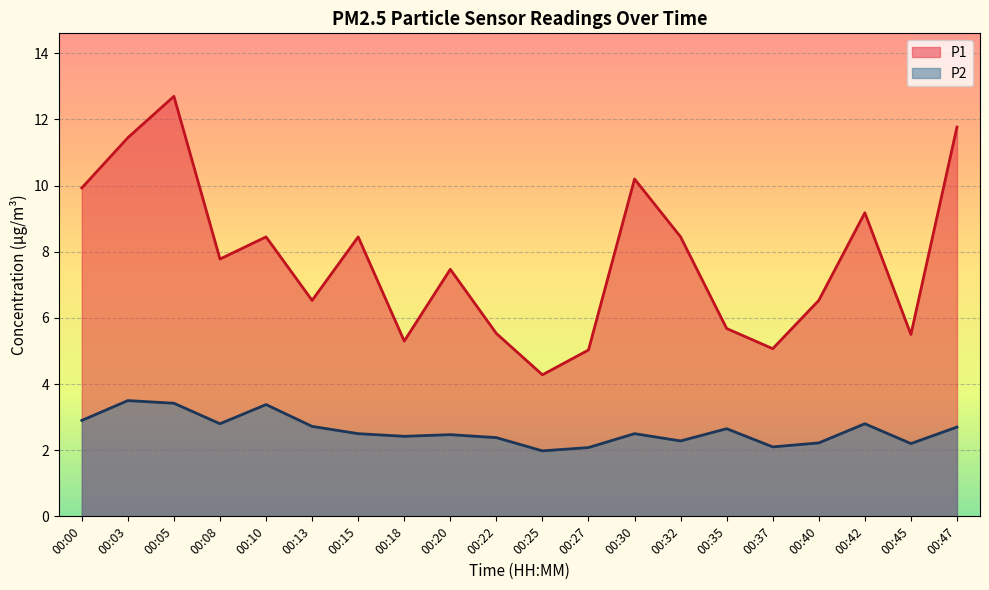

How many lines are shown in the chart?

2